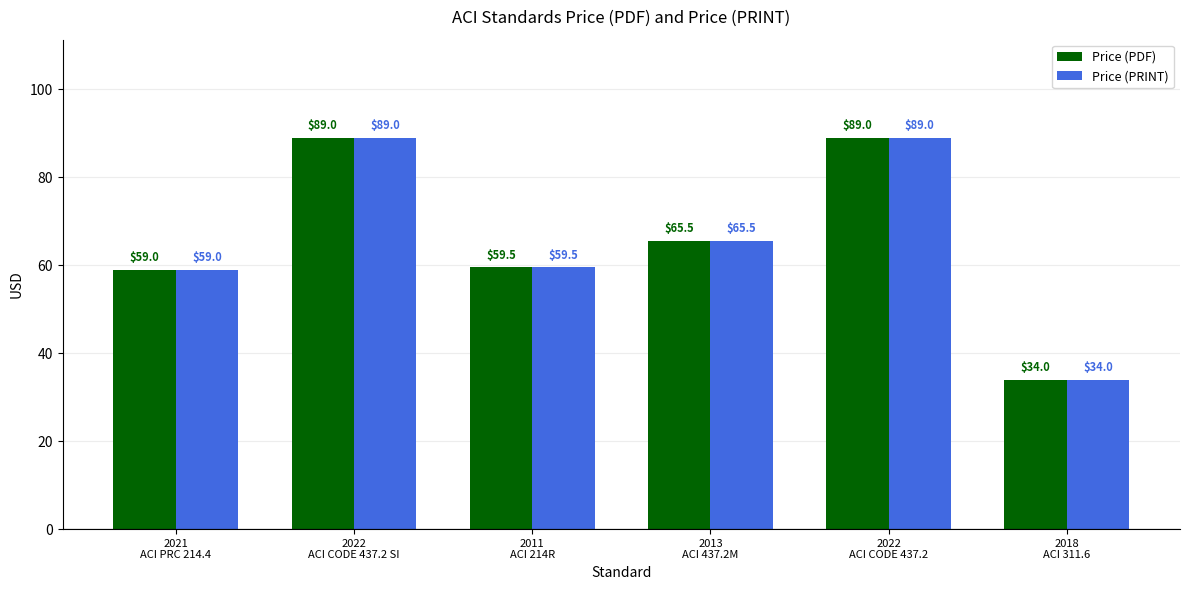

At how many categories does at least one series exceed 67?

2